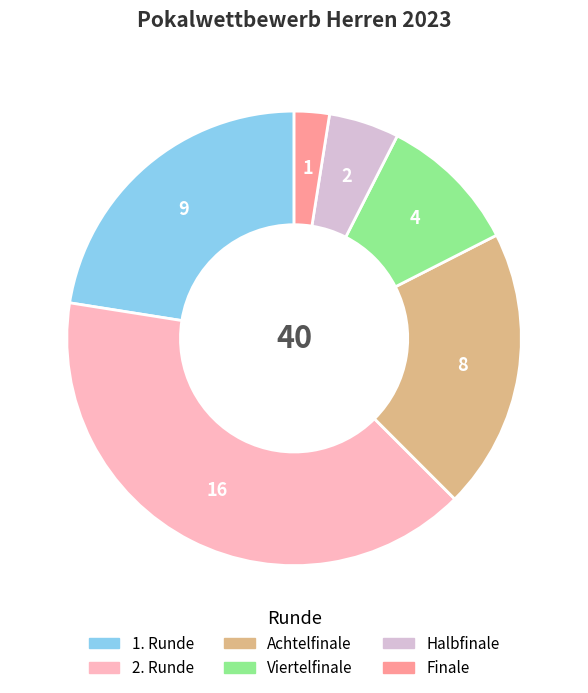

Approximately how many times larger is the value at 1. Runde compared to Viertelfinale?

2.2